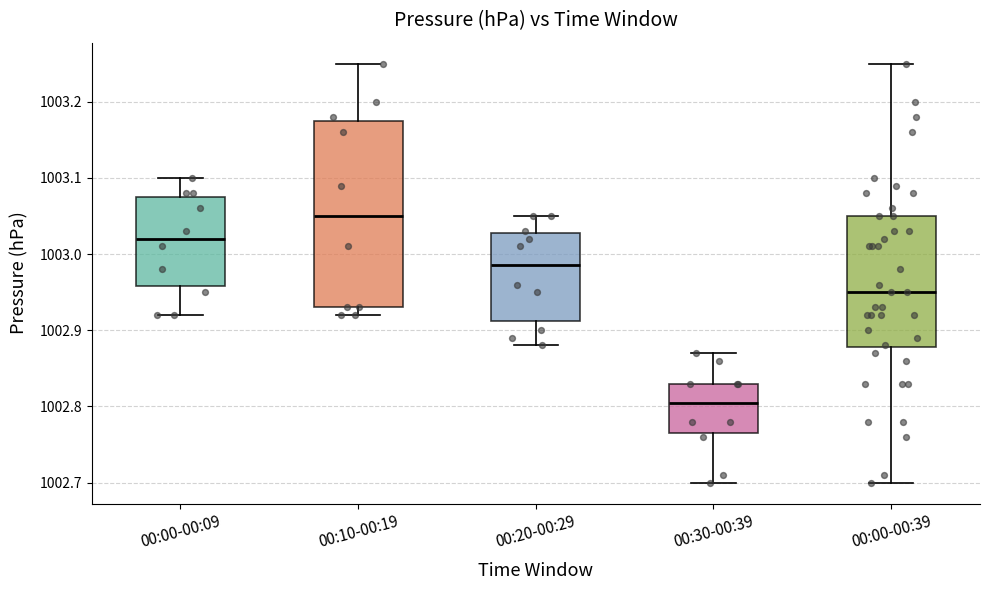

Which box is the tallest, from its lower edge to its upper edge?

00:10-00:19